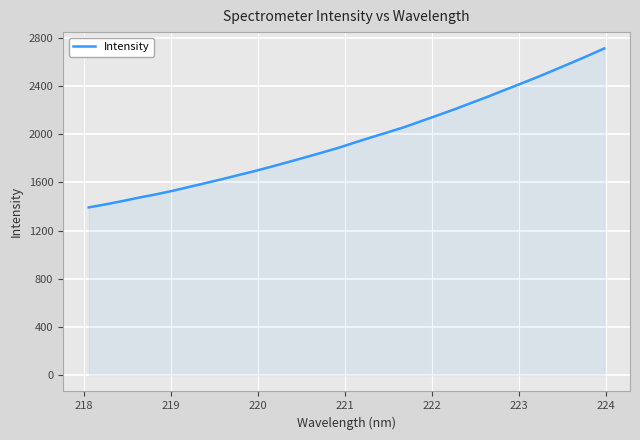

What is the minimum value shown in the chart?

1393.0